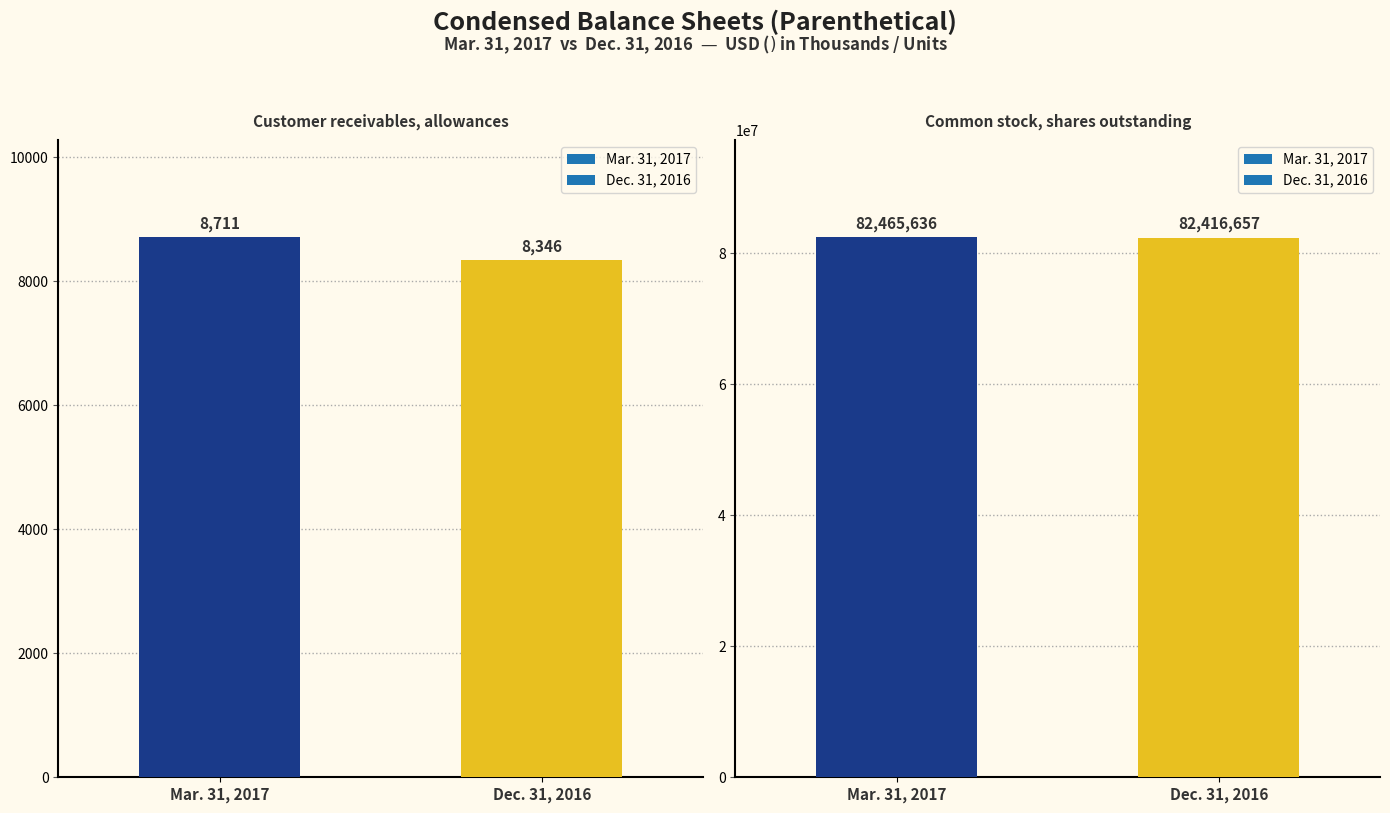

How many Dec. 31, 2016 values are between 8346 and 82416657?

2